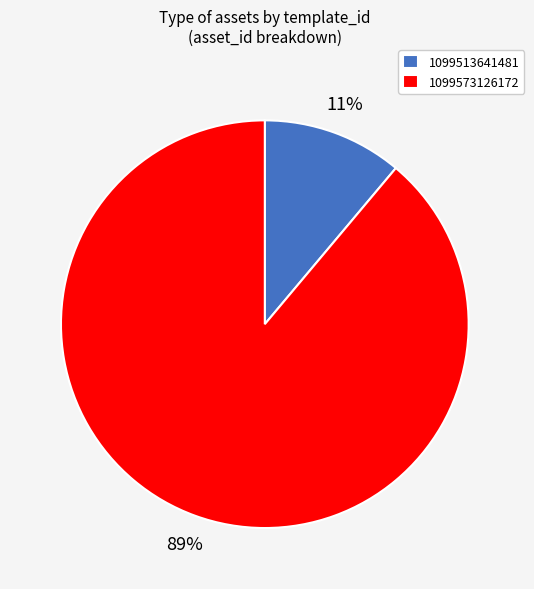

What percentage is the 1099573126172 slice, to the nearest percent?

89%